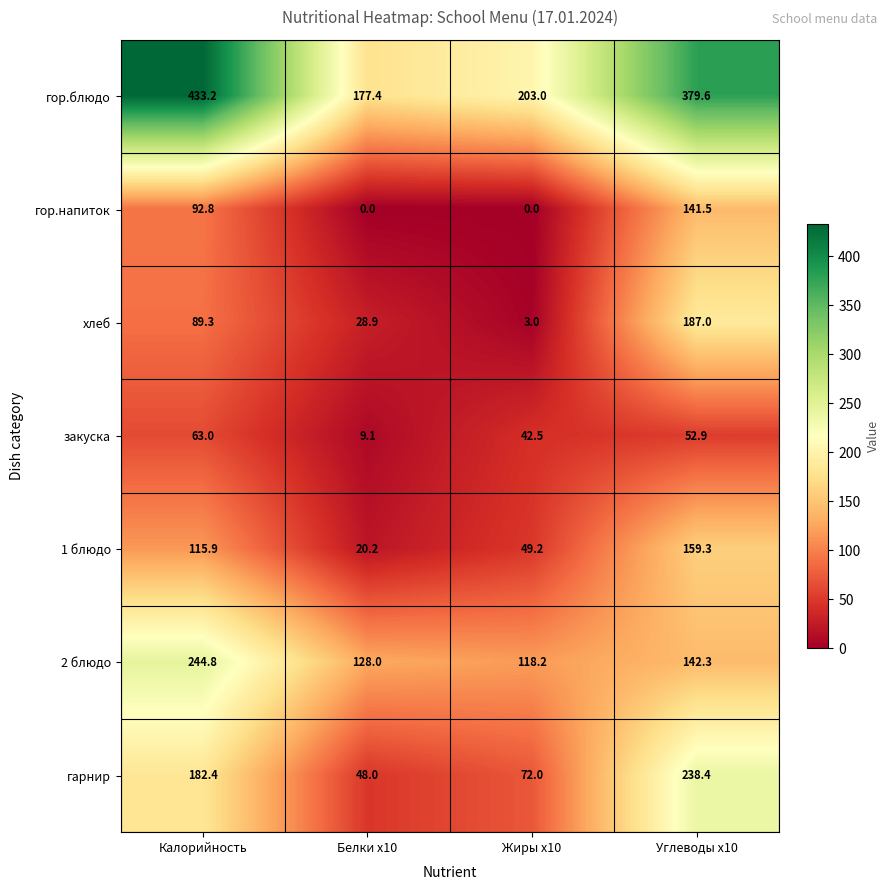

What is the sum of the 2 блюдо values at Калорийность and Жиры x10?

363.0